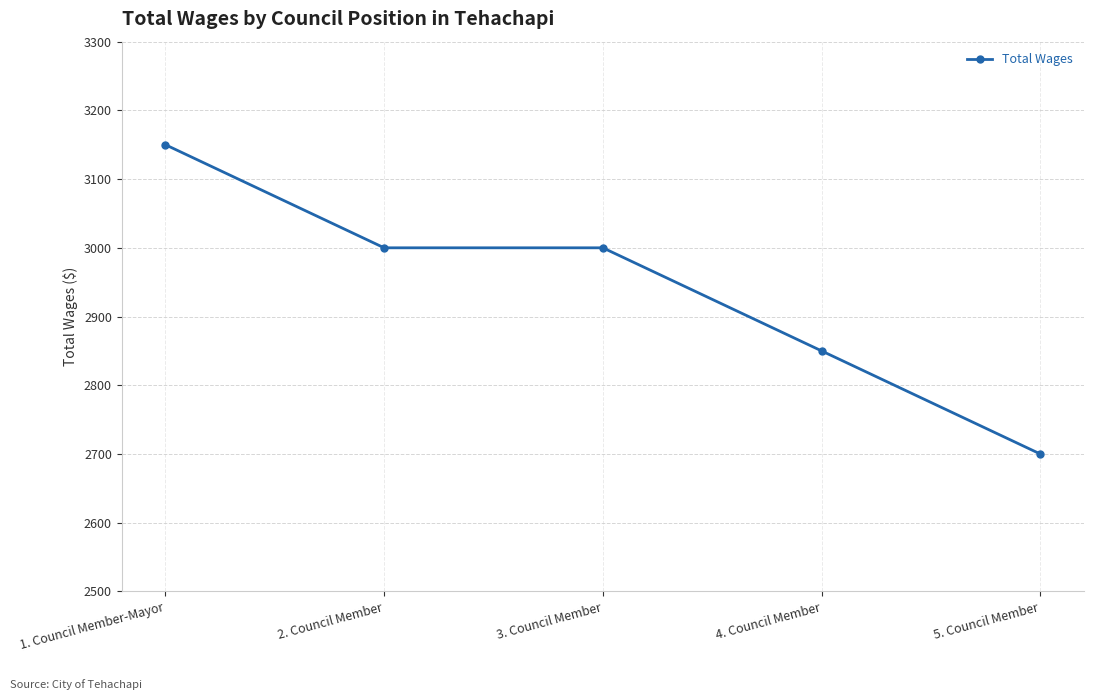

Read the value at 4. Council Member, to the nearest 5.

2850